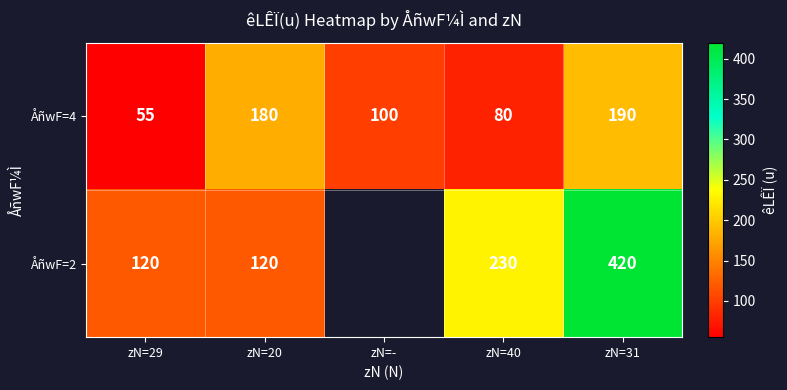

True or false: ÅñwF=4 has a value of 87.5 at zN=31.

False